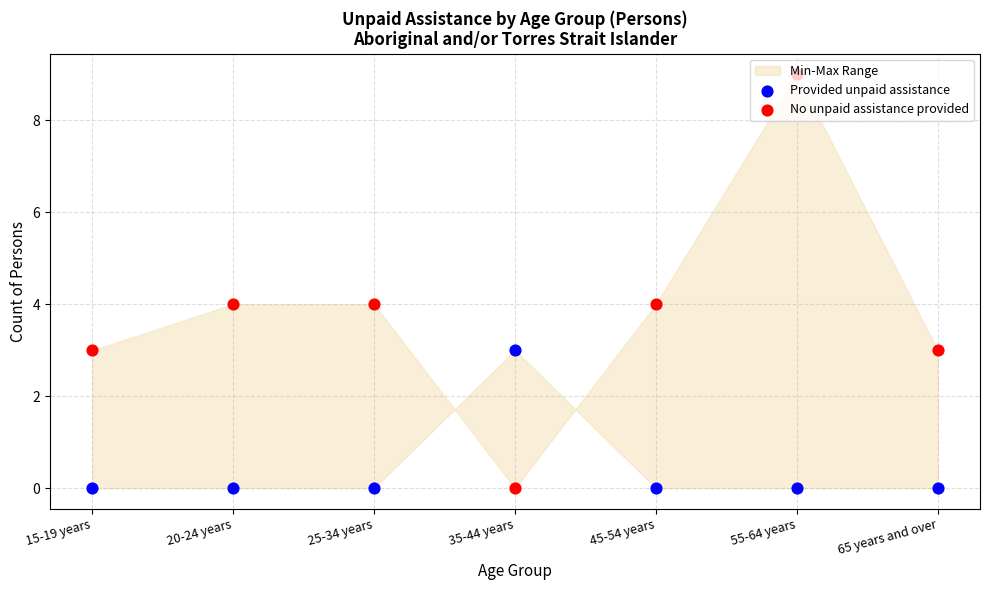

What is the total value across all series at 15-19 years?

3